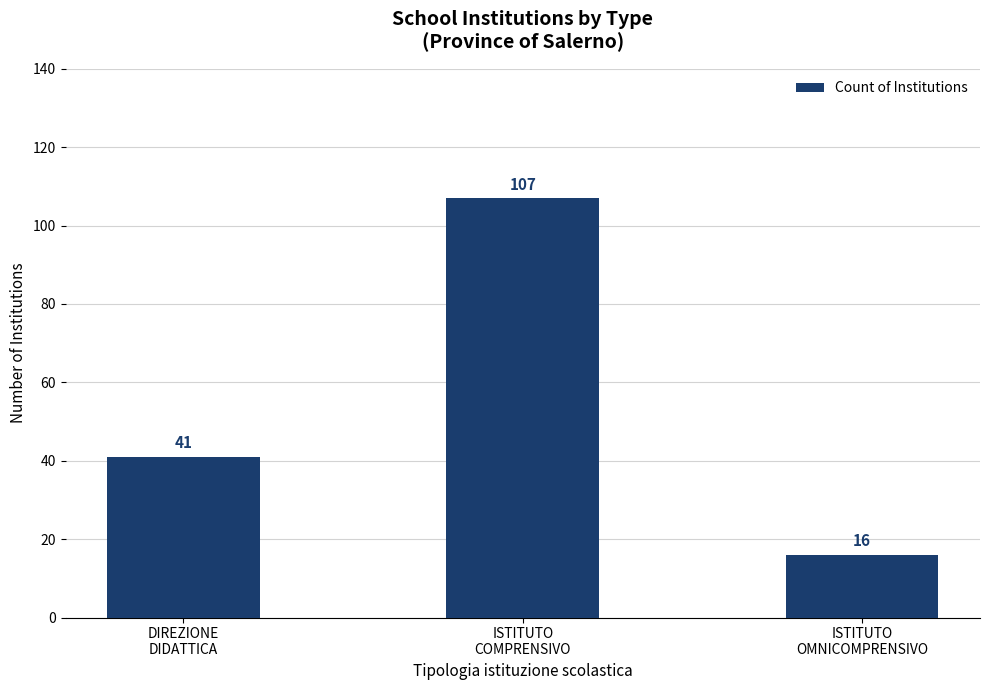

Which label corresponds to the largest value in the chart?

ISTITUTO
COMPRENSIVO